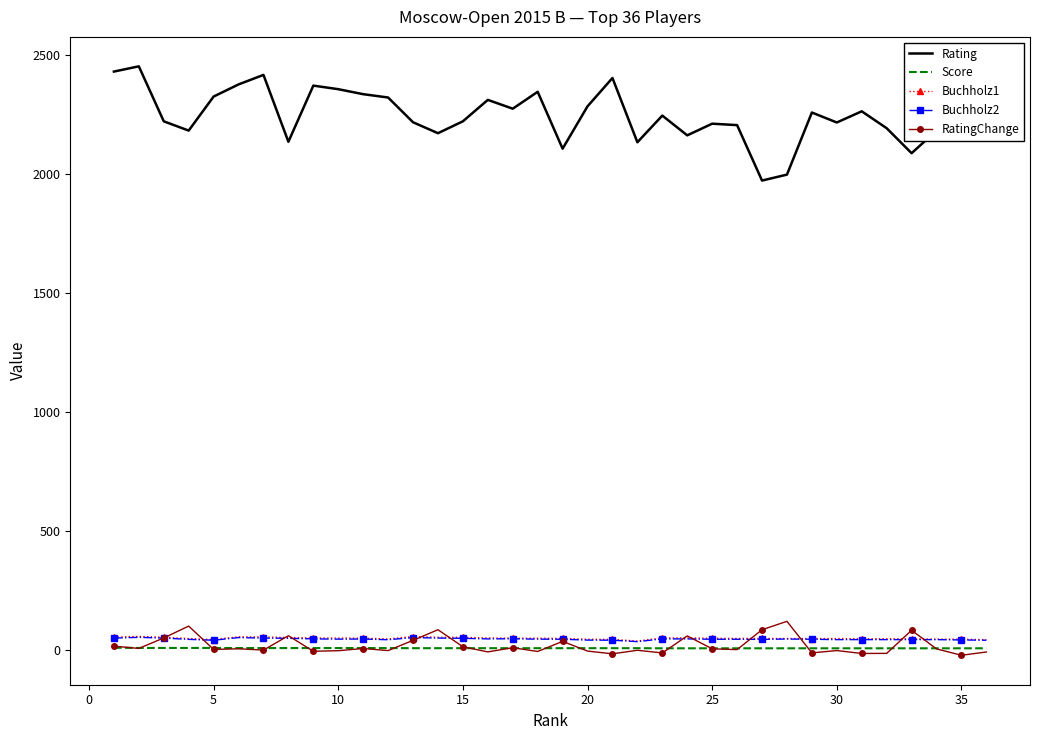

What is the highest value of the RatingChange series?

118.8